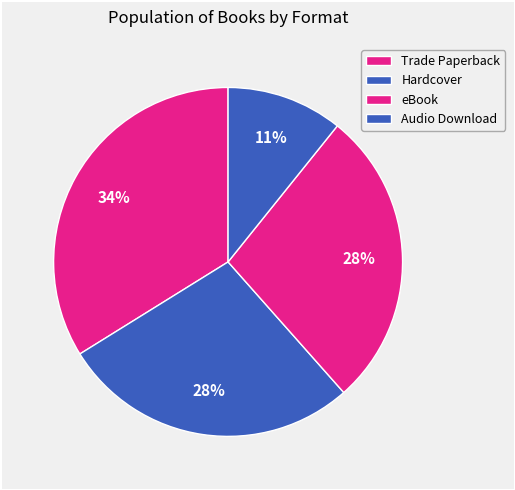

To the nearest percent, what portion does eBook represent?

28%